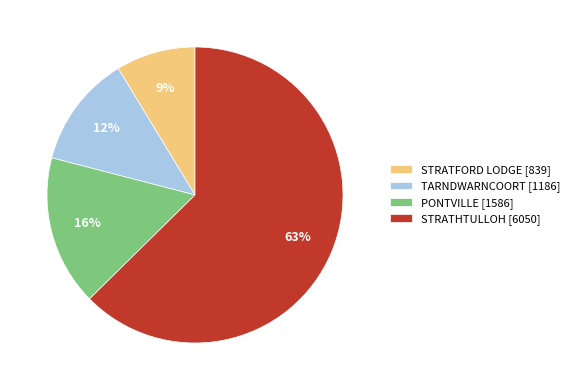

Which slice is the largest?

STRATHTULLOH